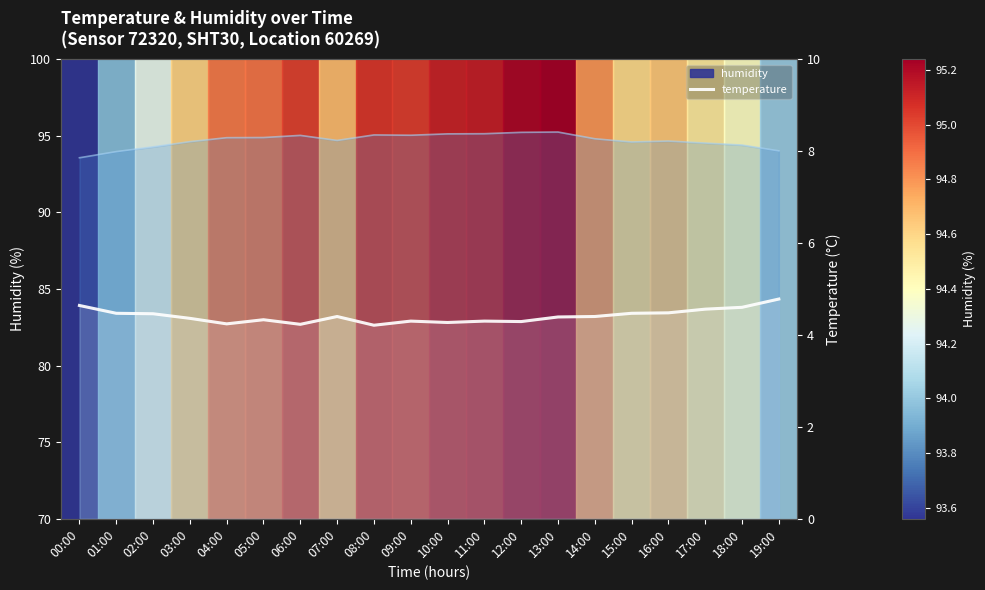

True or false: temperature has more than 2 interior local peaks.

True